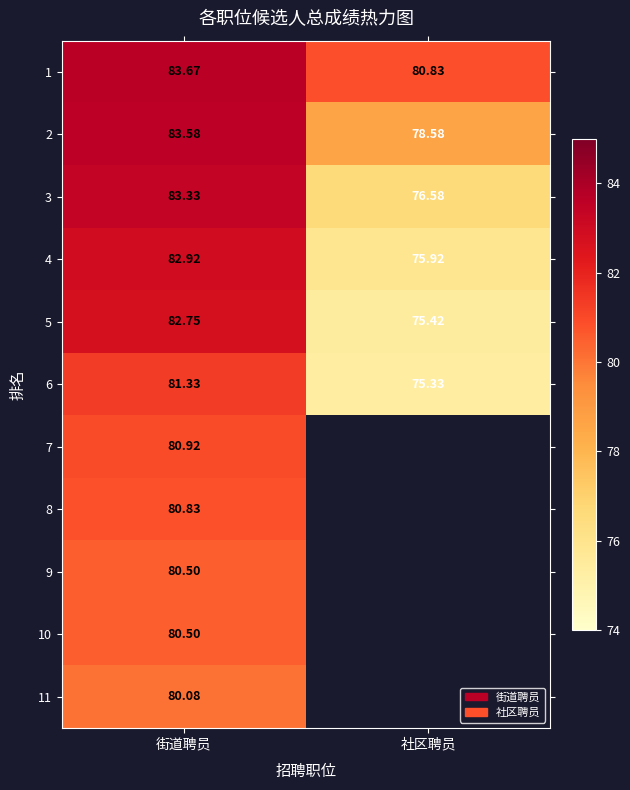

Between 街道聘员 and 社区聘员, which is larger?

街道聘员